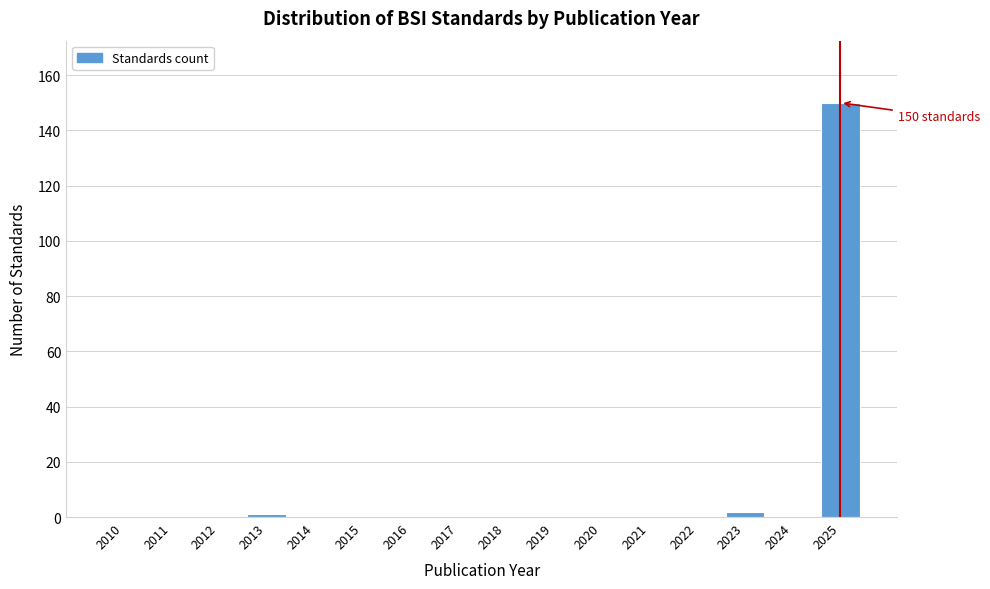

Reading left to right, transcribe all the data shown in this chart.

2010=0	2011=0	2012=0	2013=1	2014=0	2015=0	2016=0	2017=0	2018=0	2019=0	2020=0	2021=0	2022=0	2023=2	2024=0	2025=150